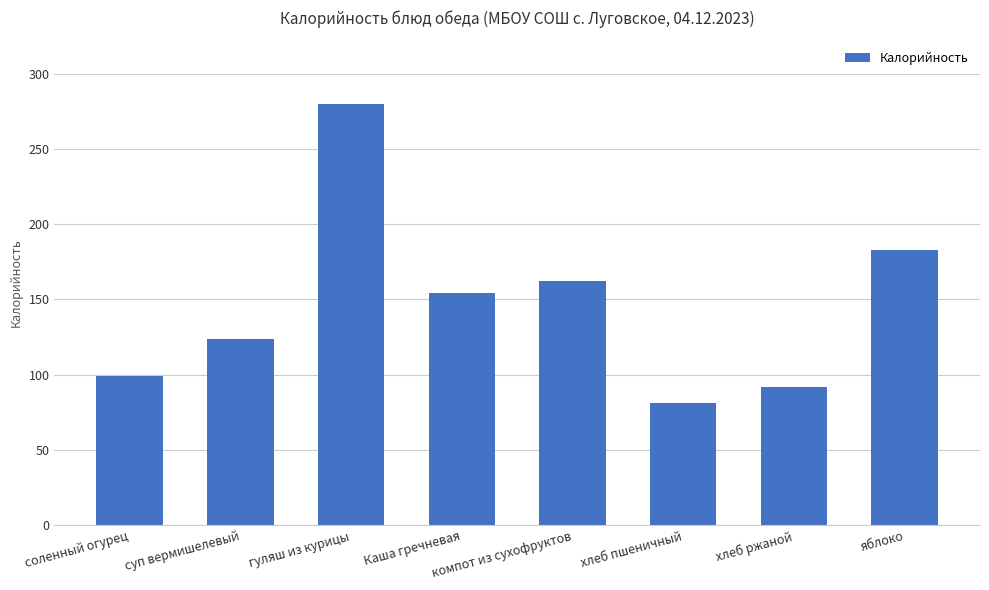

The value at хлеб пшеничный is 144.9. True or false?

False